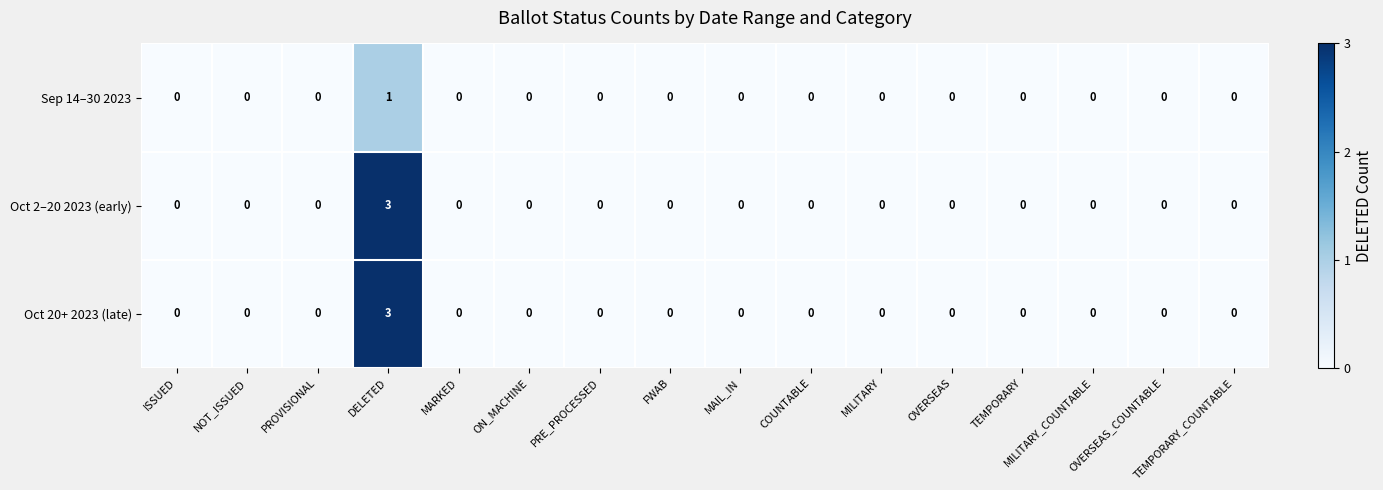

At which category is the sum across all series the highest?

DELETED